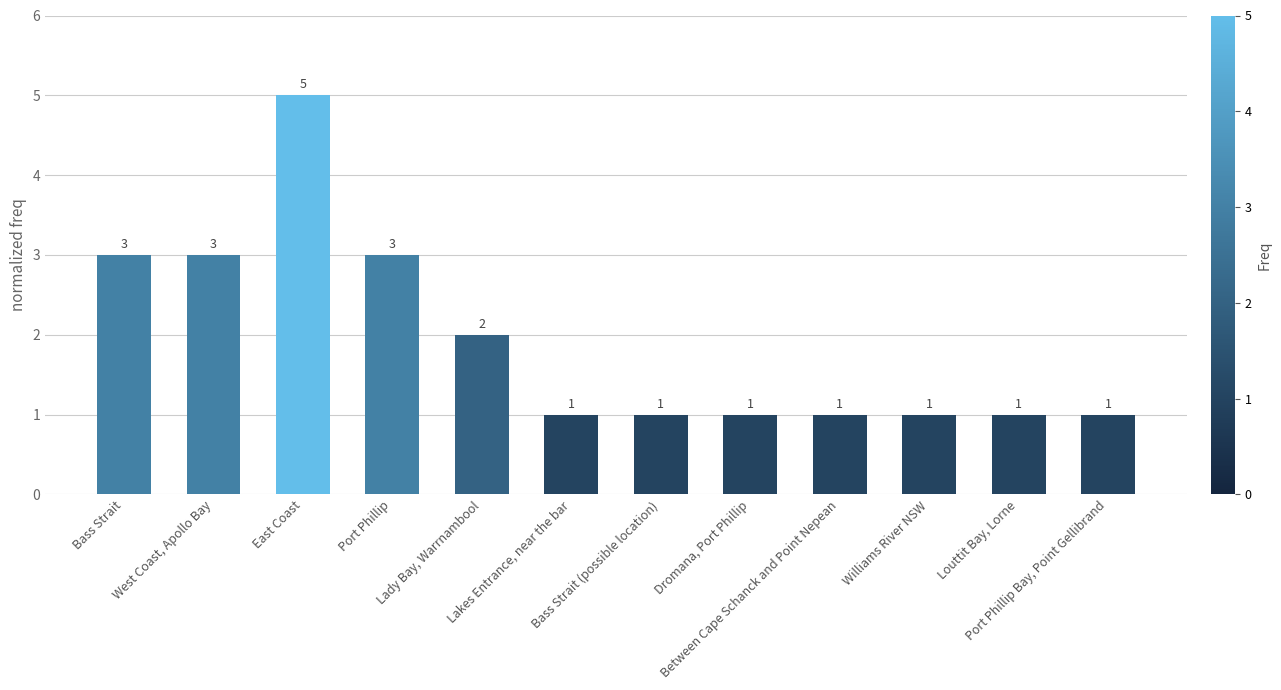

What is the label of the 6th bar from the right?

Bass Strait (possible location)